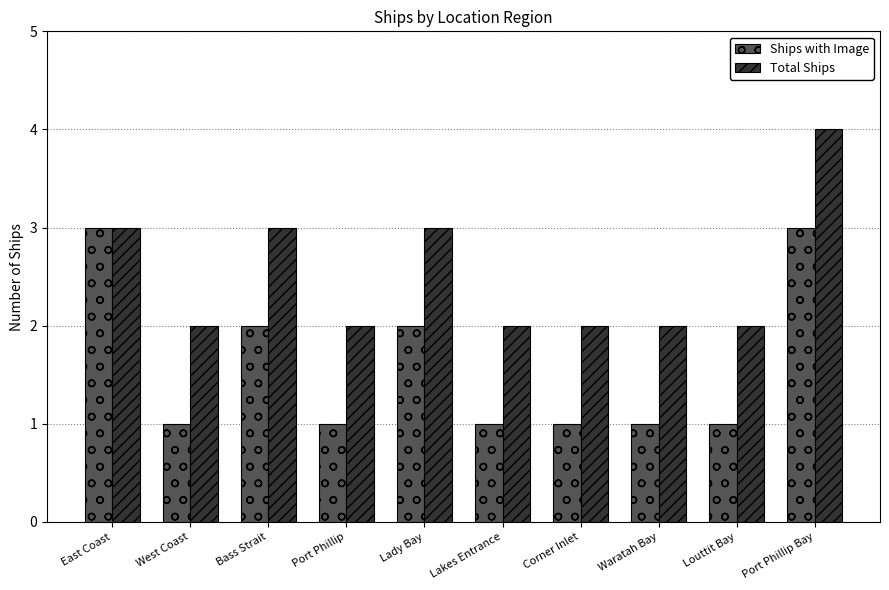

Between East Coast and Lady Bay, which series saw the biggest shift?

Ships with Image